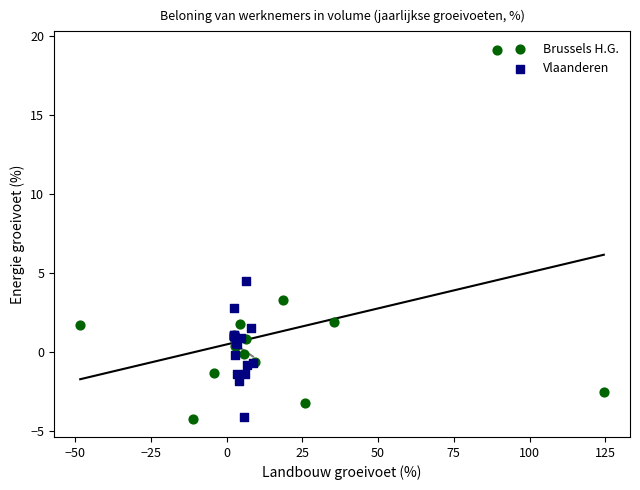

Which series reaches the maximum Y coordinate?

Brussels H.G.